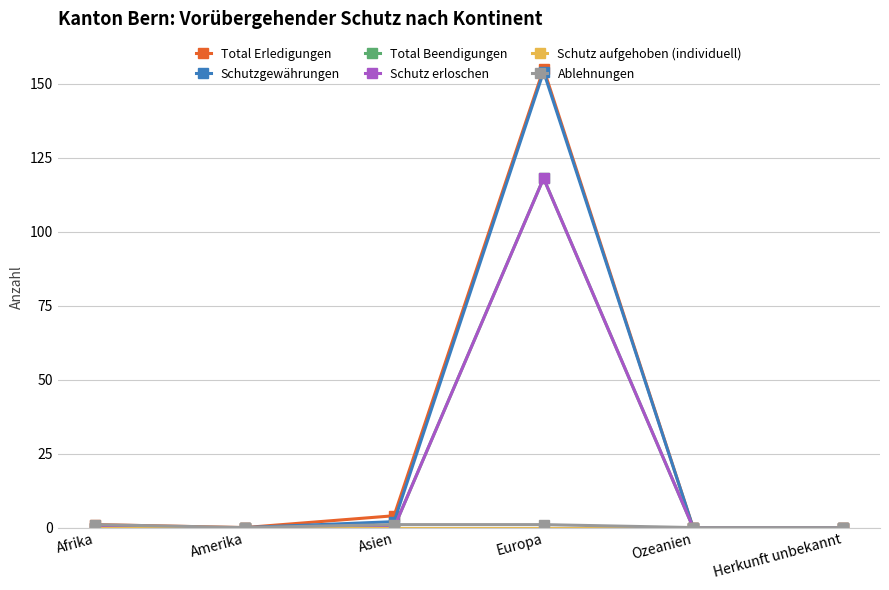

Between Afrika and Amerika, which is larger?

Afrika